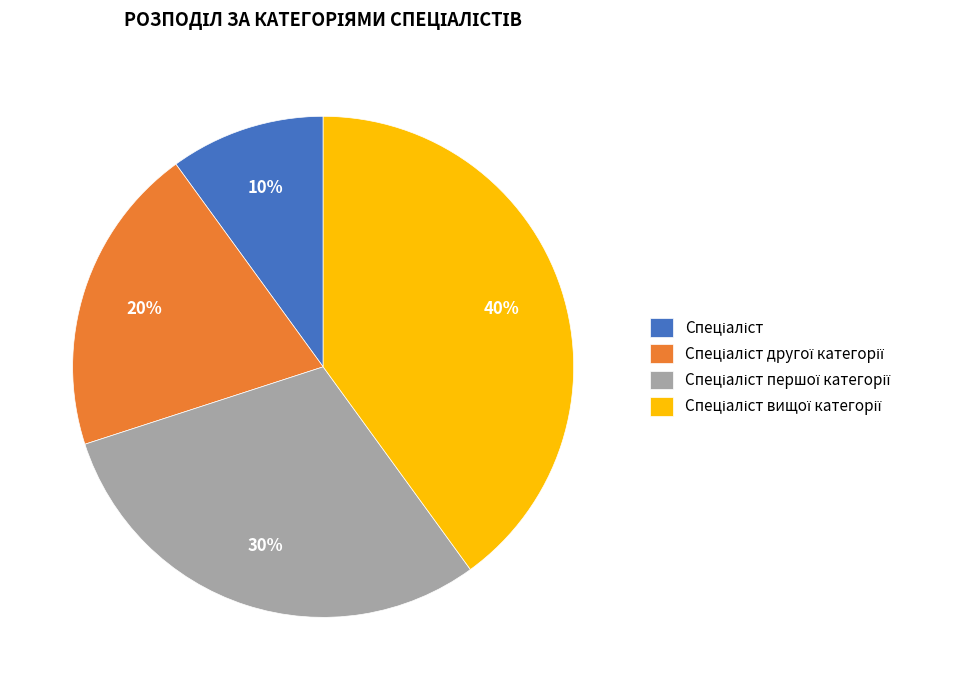

To the nearest percent, what is the difference between the largest and smallest slice percentages?

30%